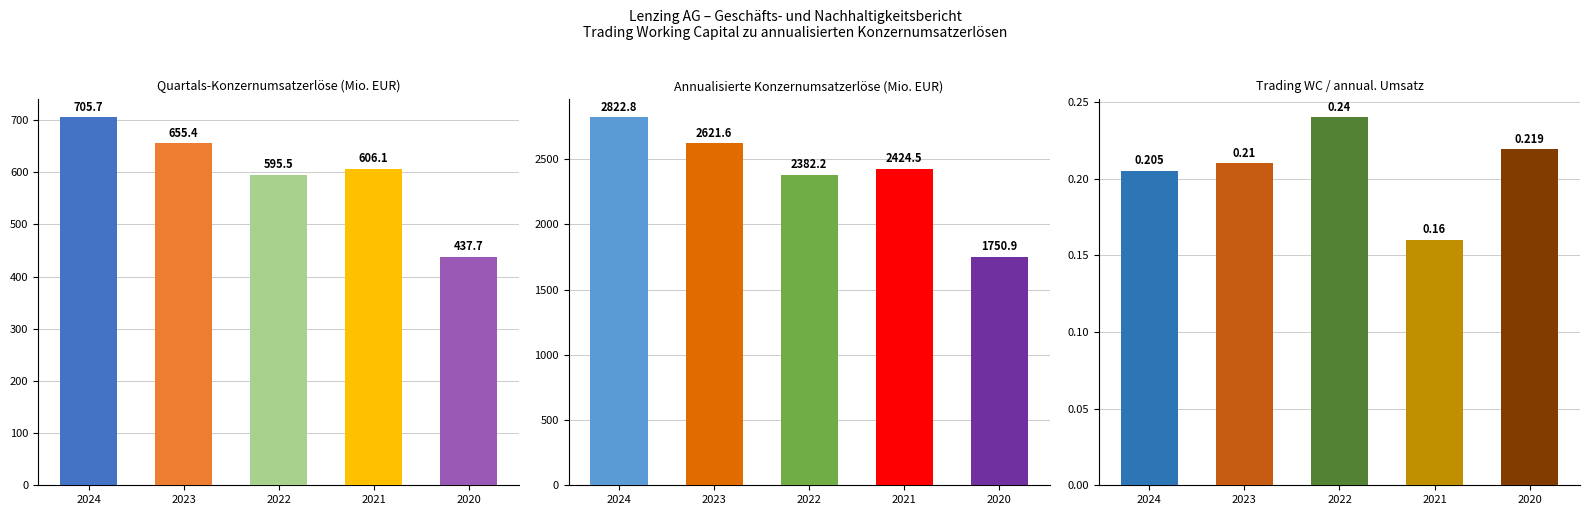

List the labels in order of x 4 (= annualisierte Konzernumsatzerlöse) value, largest first.

2024, 2023, 2021, 2022, 2020